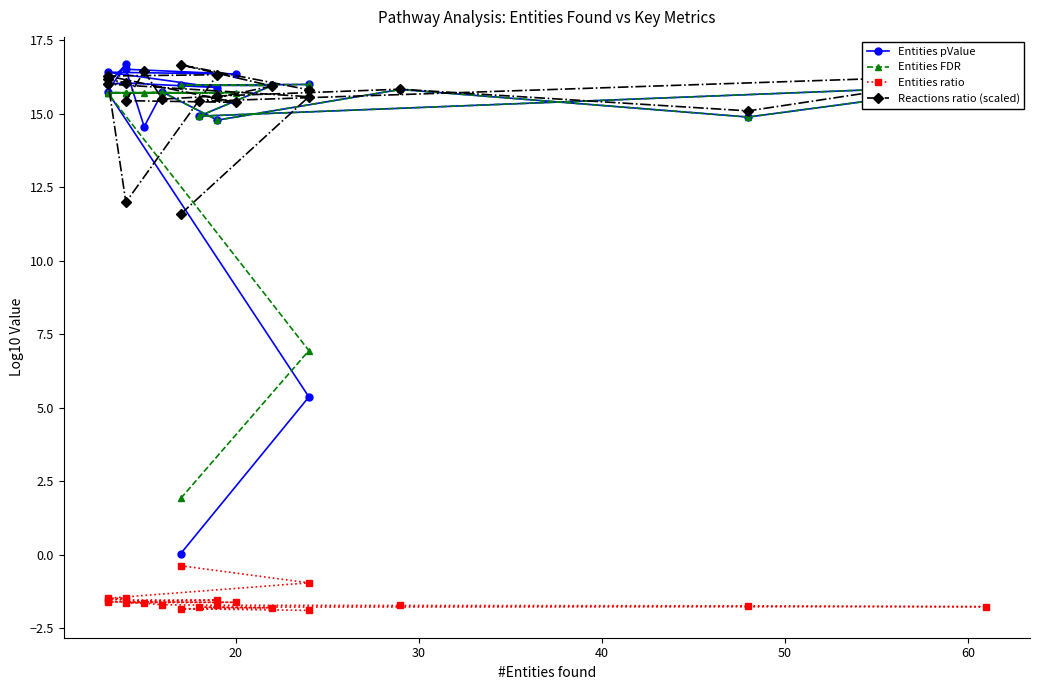

What is the average value of the Entities ratio series?

-1.6